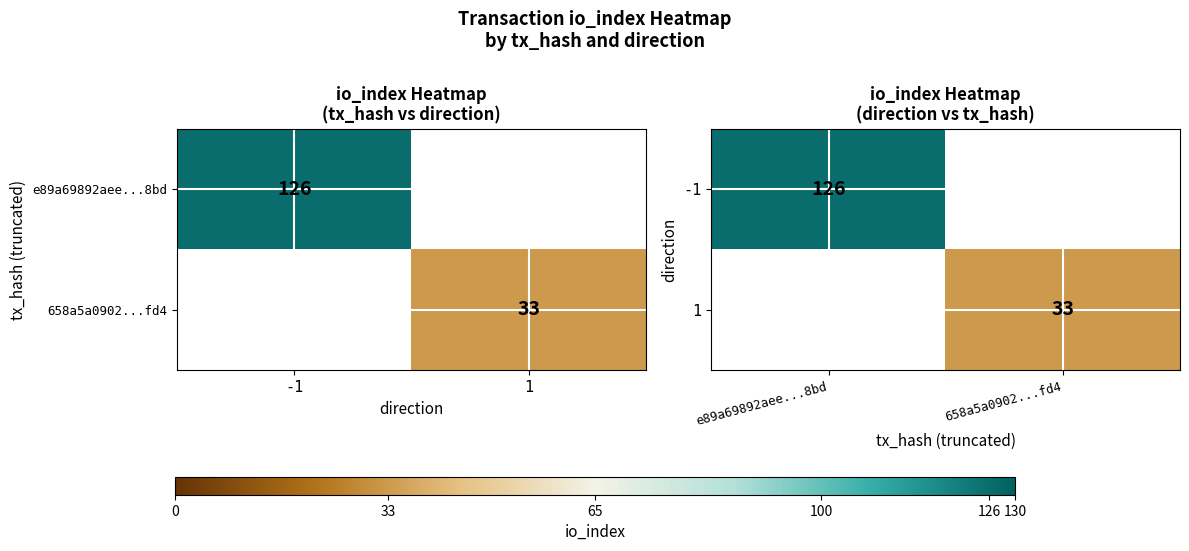

At which label is -1 closest to 126?

e89a69892aee...8bd